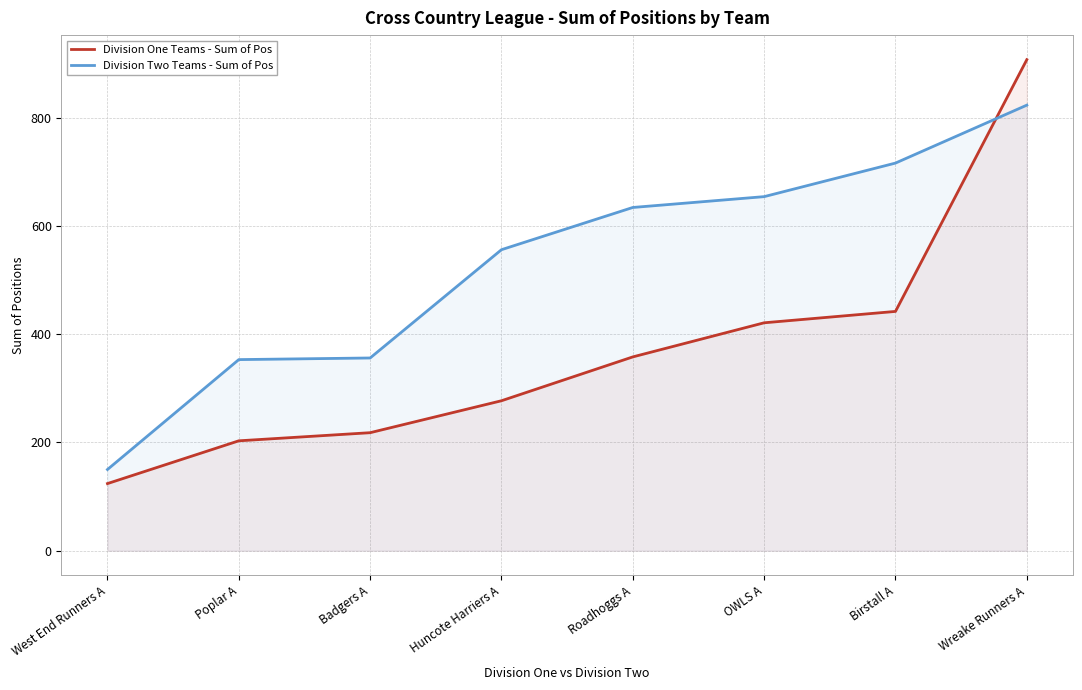

True or false: Division One Teams - Sum of Pos has more than 2 interior local peaks.

False